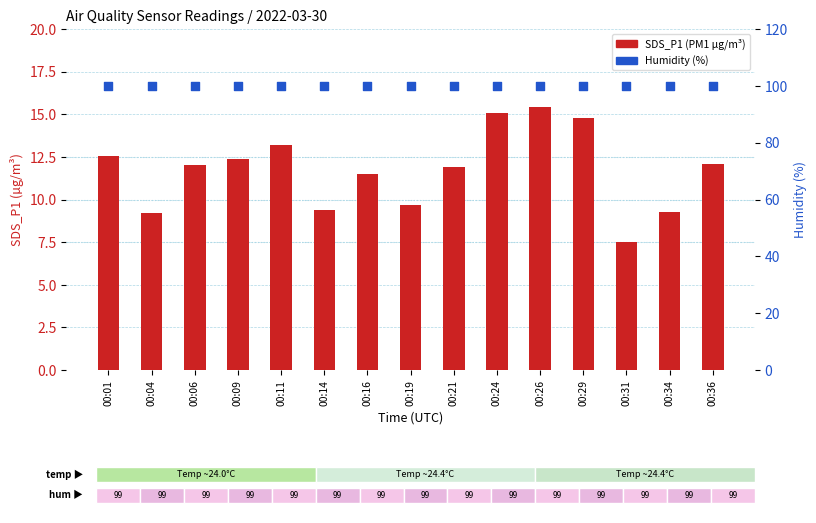

At how many categories does at least one series exceed 32?

15